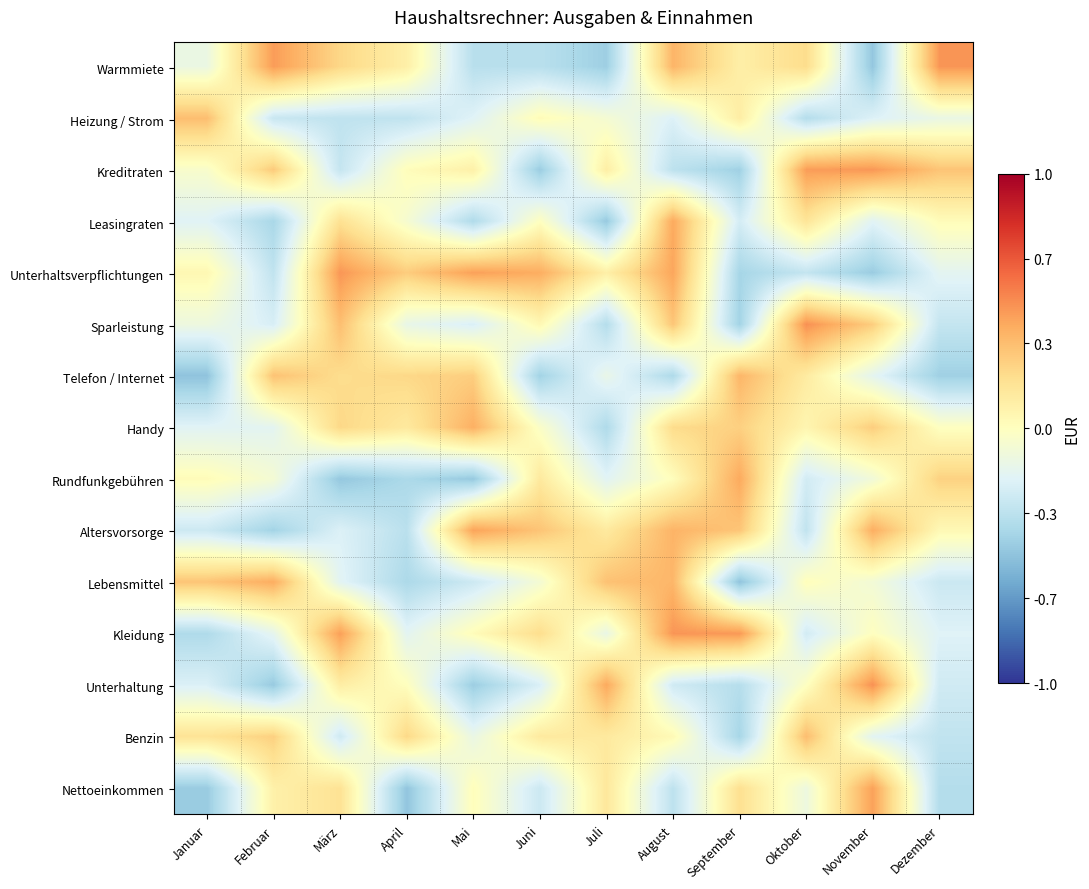

At which category does the chart reach its minimum across all series?

Januar